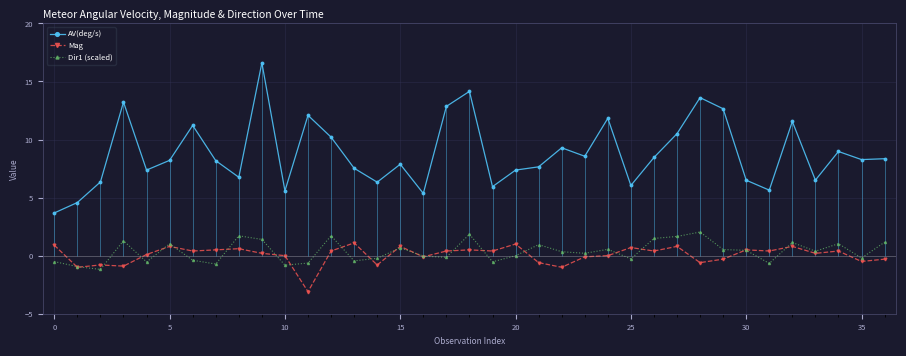

What is the difference between the second highest and second lowest values in the AV(deg/s) series?

9.6